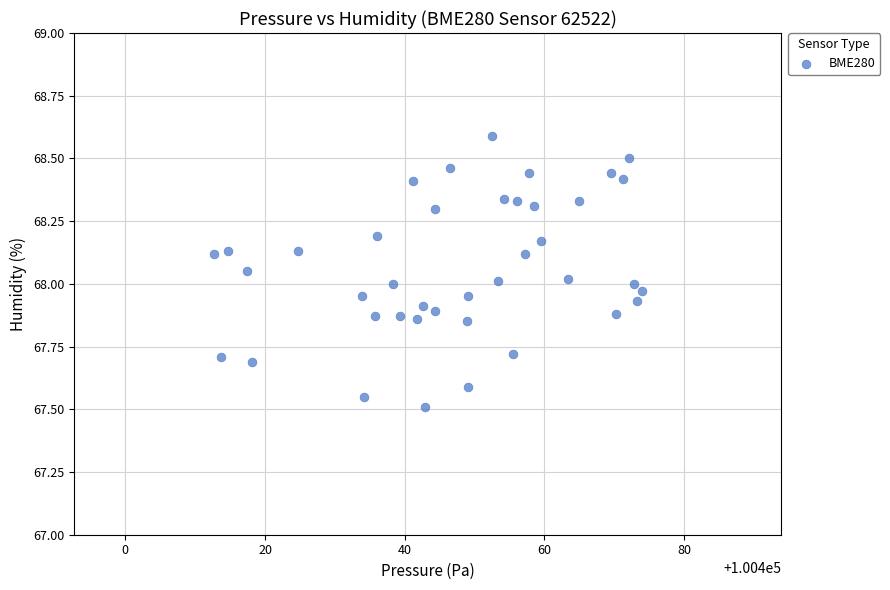

What is the range of Y values (max minus min)?

1.1